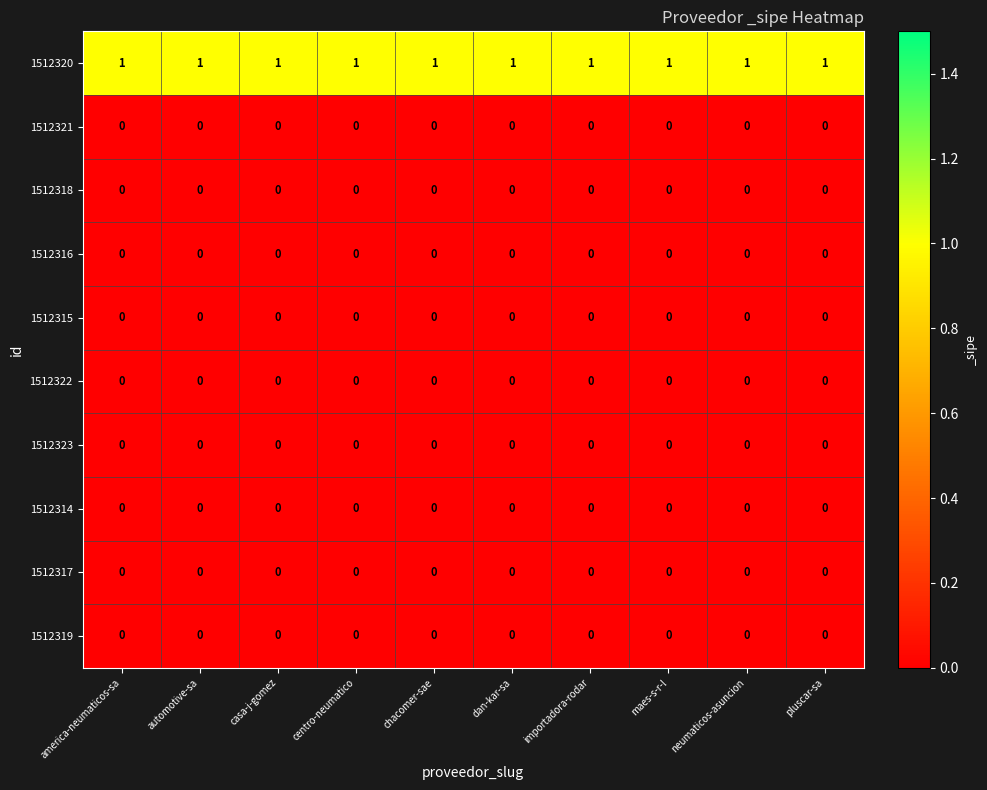

What is the sum of all 1512320 values?

10